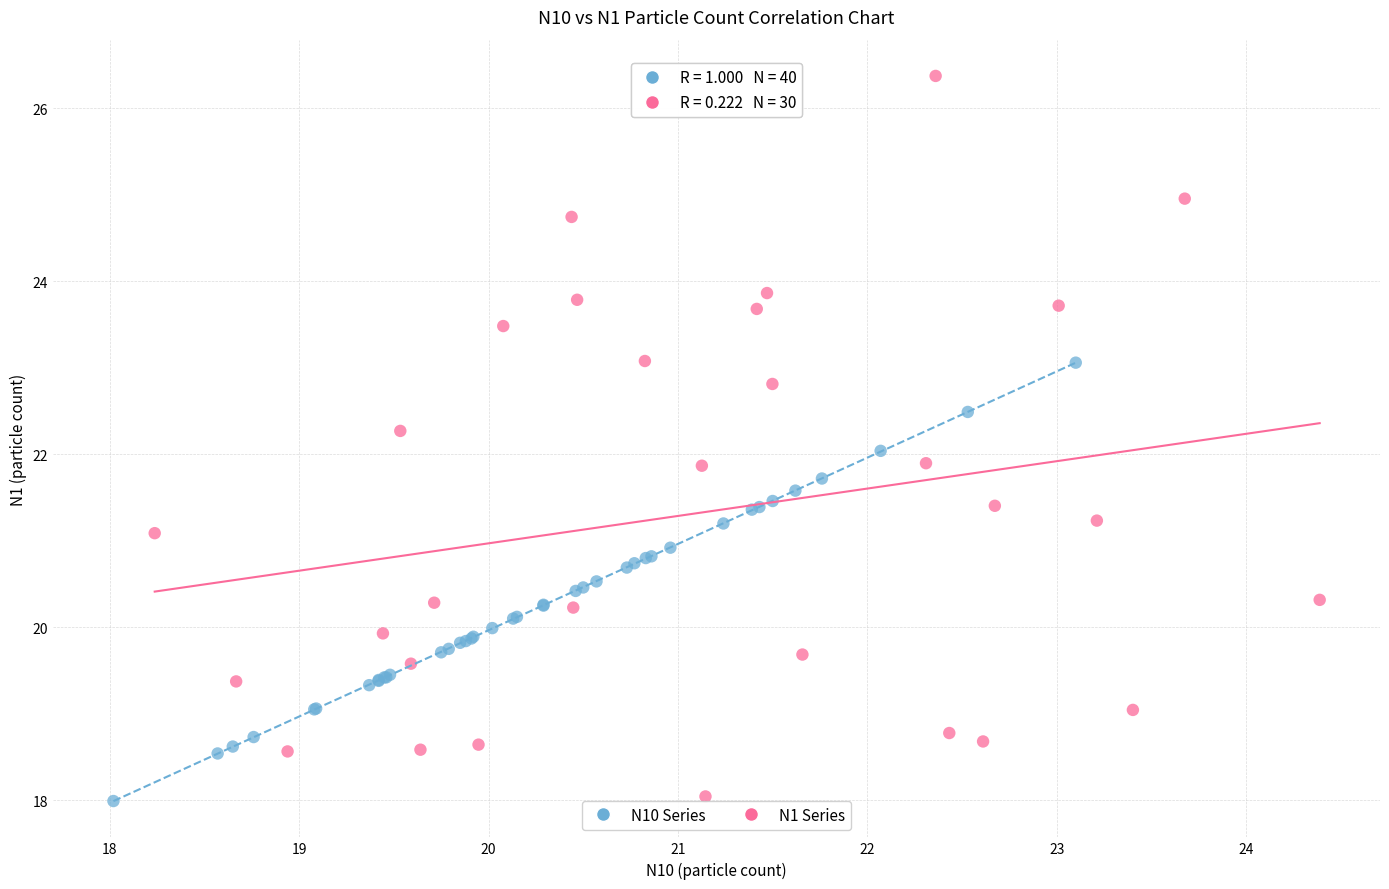

Which series reaches the maximum Y coordinate?

N1 Series